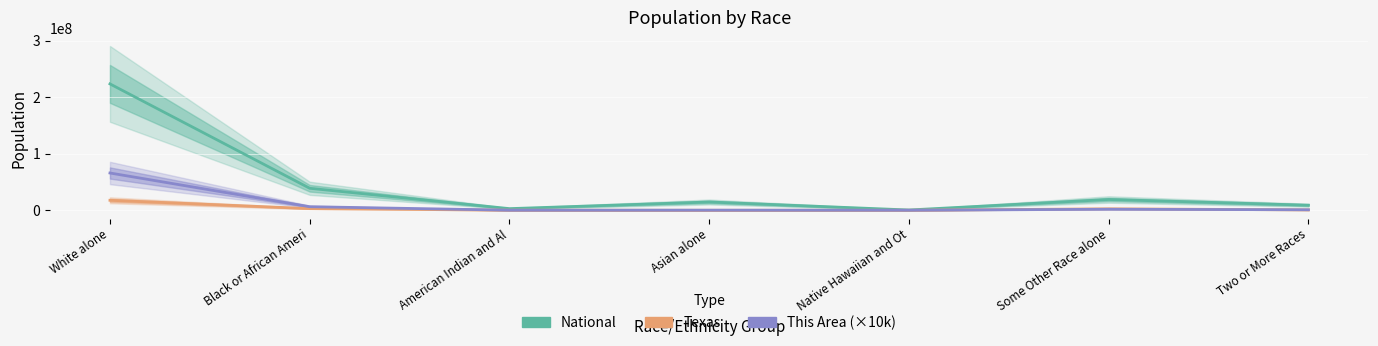

Where does the Texas series first go above 679001?

White alone